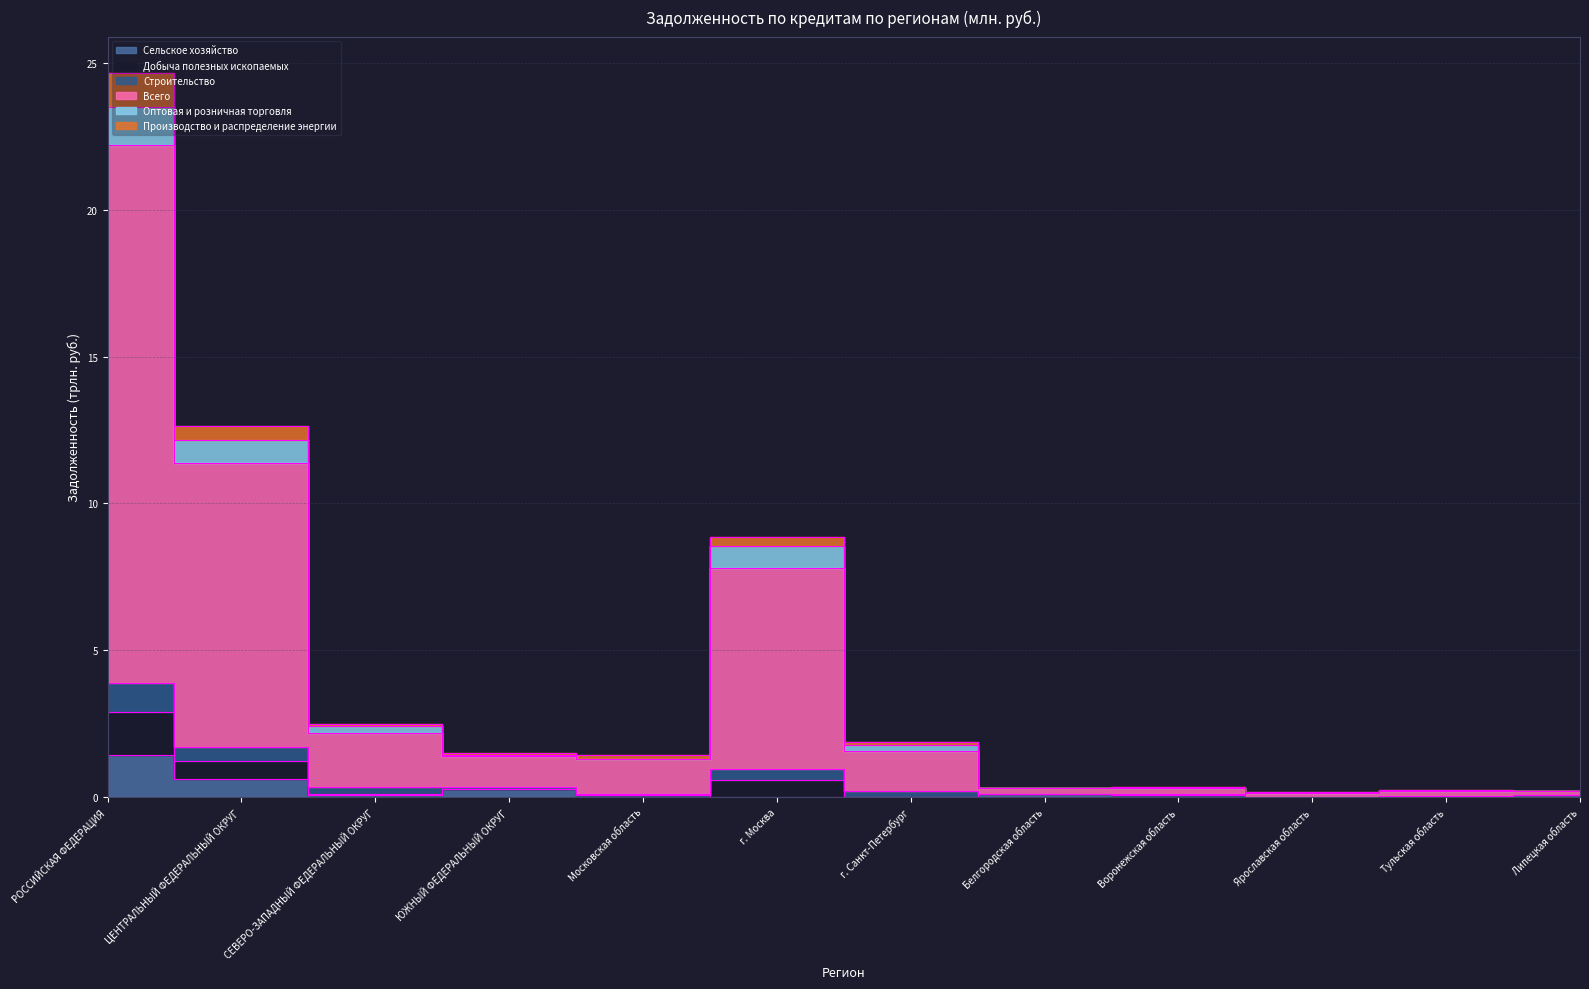

The Добыча полезных ископаемых series shows 41.0 at РОССИЙСКАЯ ФЕДЕРАЦИЯ. True or false?

False